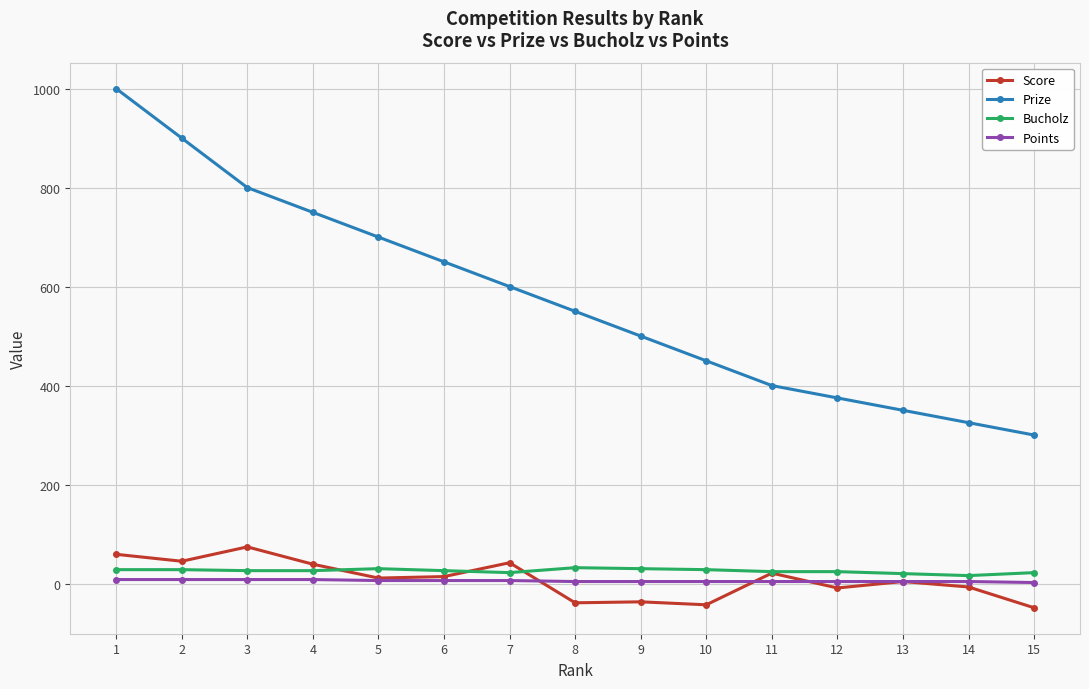

How many values in the Score series are below 11?

7